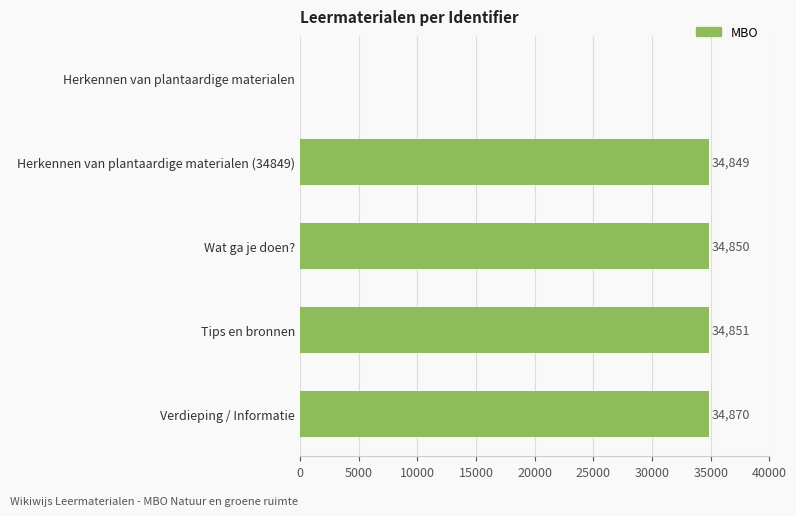

What is the sum of the values at Verdieping / Informatie and Herkennen van plantaardige materialen?

34870